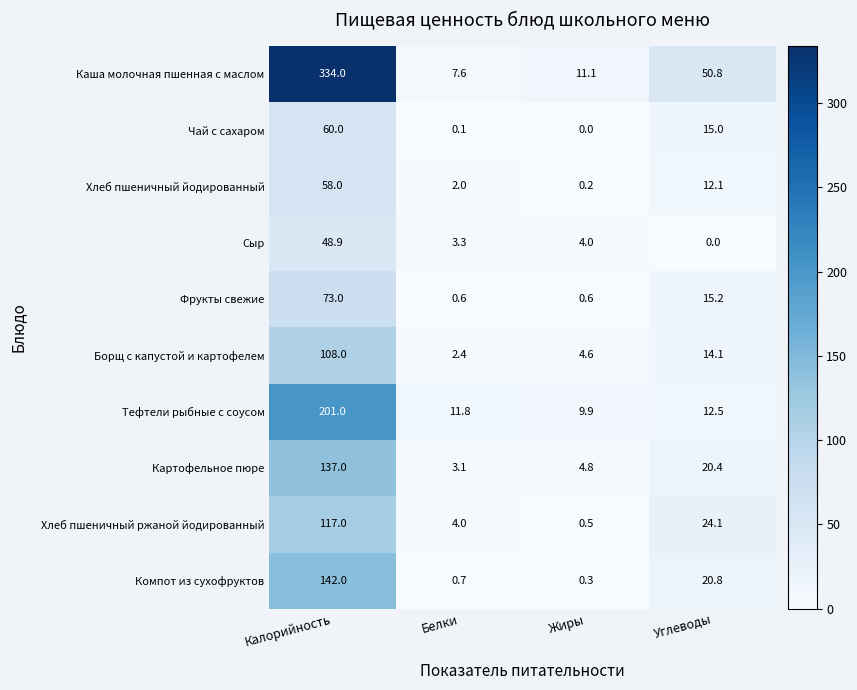

The value of Каша молочная пшенная с маслом at Белки is 7.6. True or false?

True